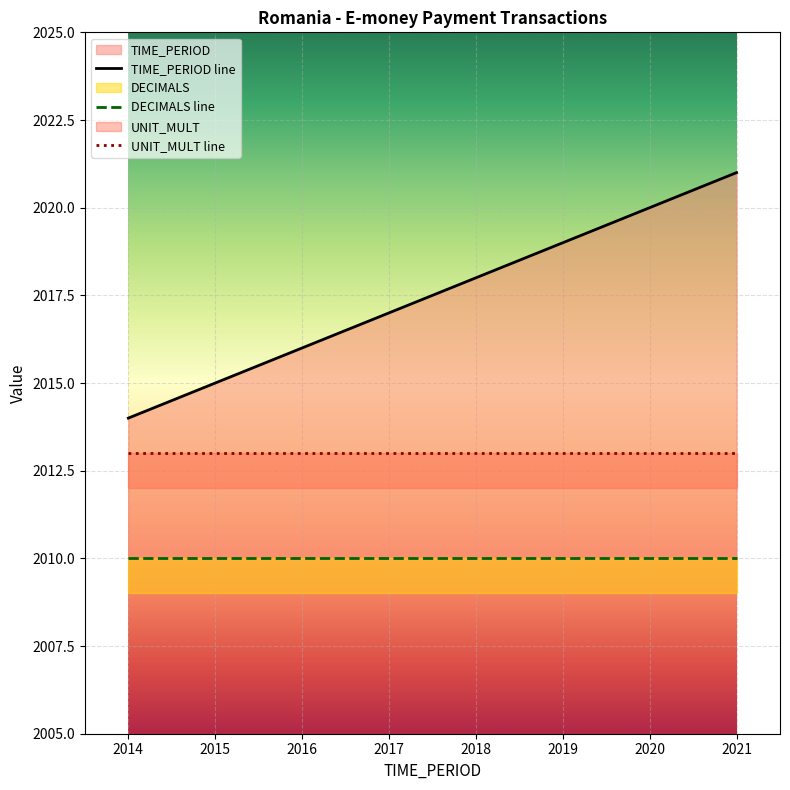

At how many categories does at least one series exceed 656?

8